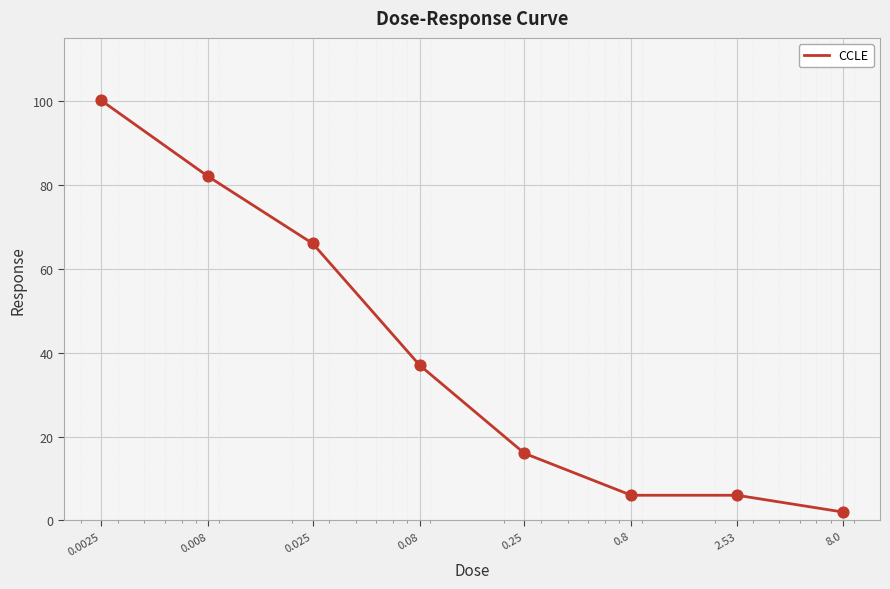

What is the difference between the second highest and second lowest values?

76.0